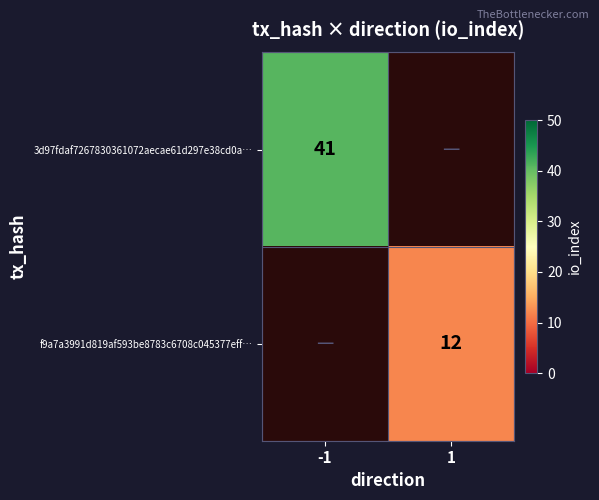

Is it true that f9a7a3991d819af593be8783c6708c045377eff… equals 19.5 at 1?

False